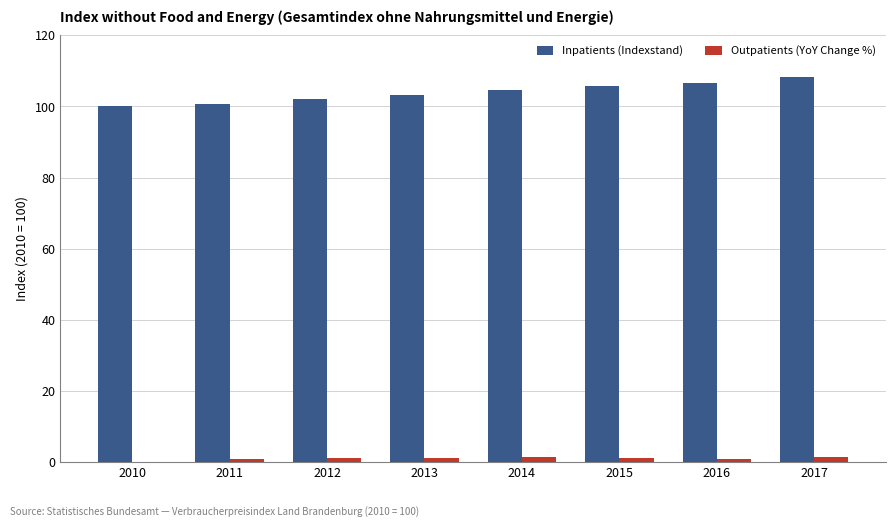

Which series has the largest total across all categories?

Inpatients (Indexstand)